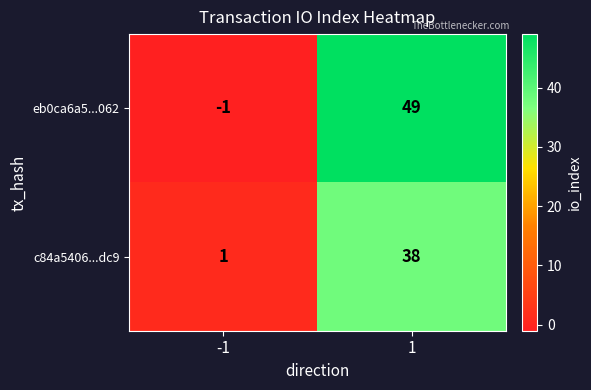

Which series has the largest total across all categories?

eb0ca6a5...062